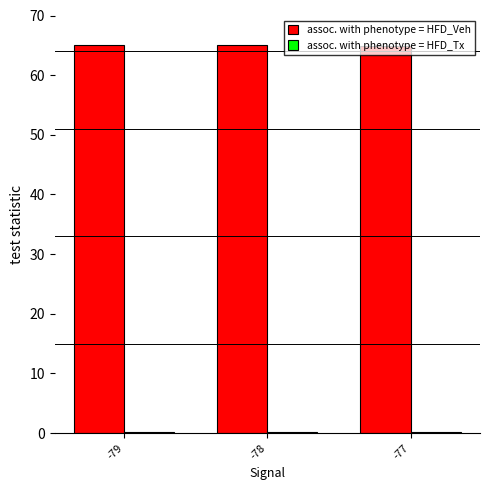

Which series has the largest total across all categories?

assoc. with phenotype = HFD_Veh